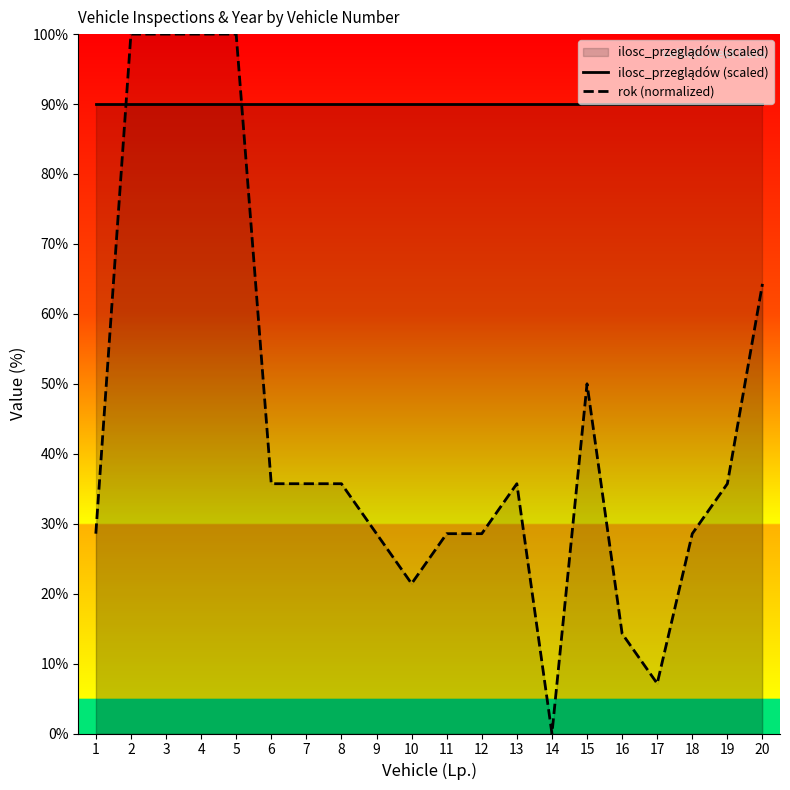

At 14, list the series in order from largest to smallest.

ilosc_przeglądów (scaled), rok (normalized)